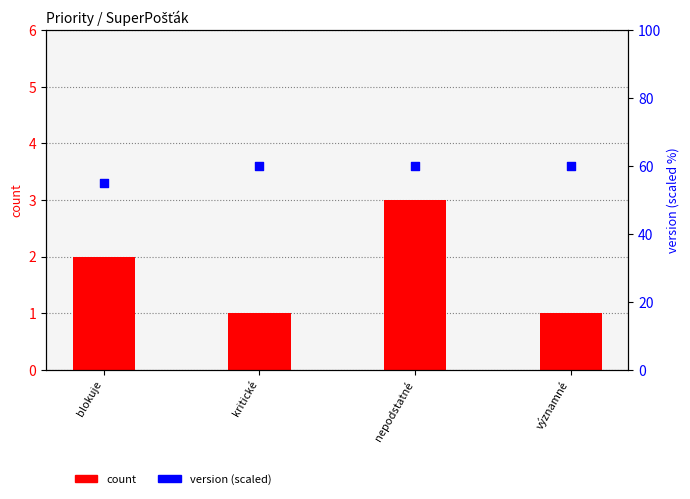

Which series has the largest total across all categories?

version (scaled)